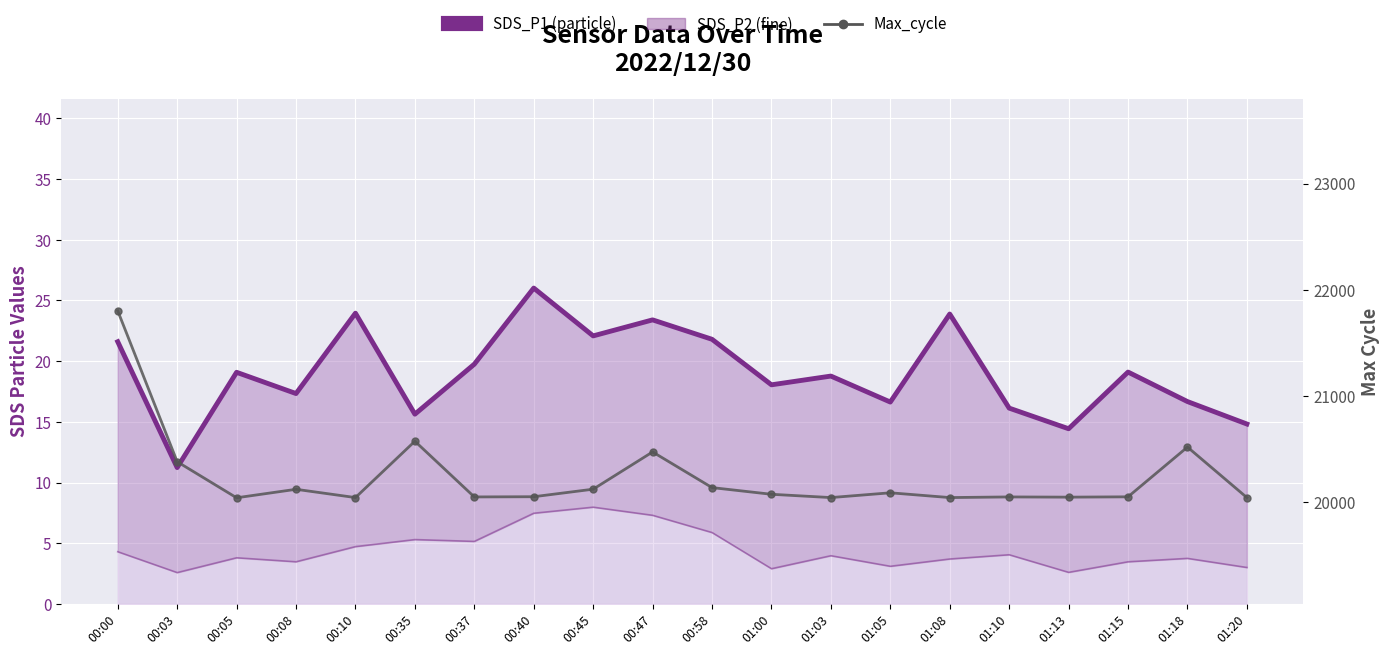

Between 00:58 and 00:40, which is larger?

00:40